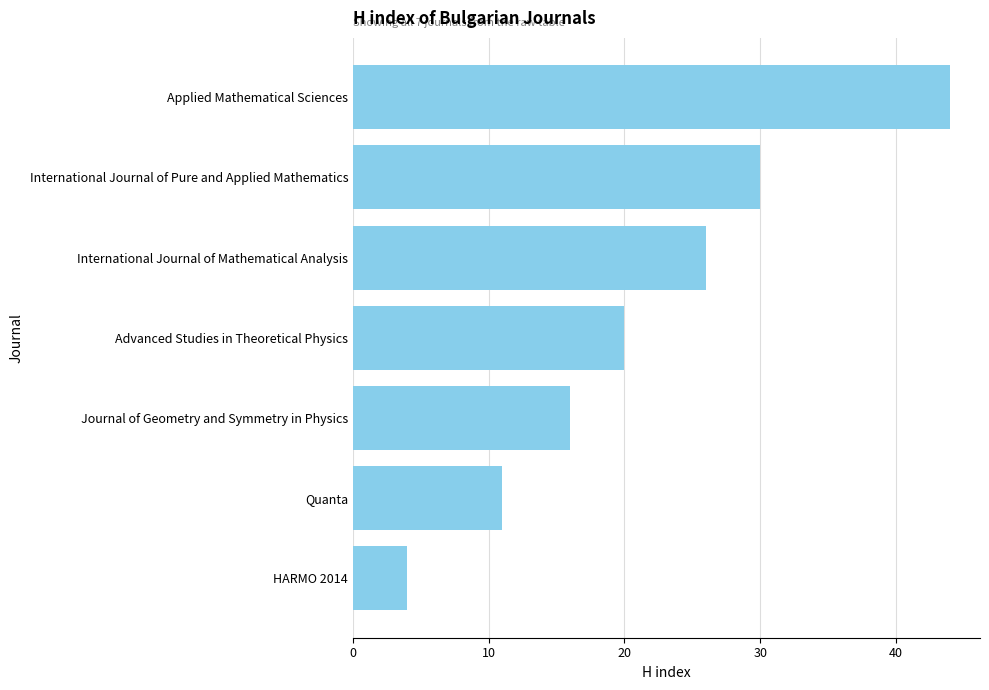

Where is the data nearest to the value 24?

International Journal of Mathematical Analysis